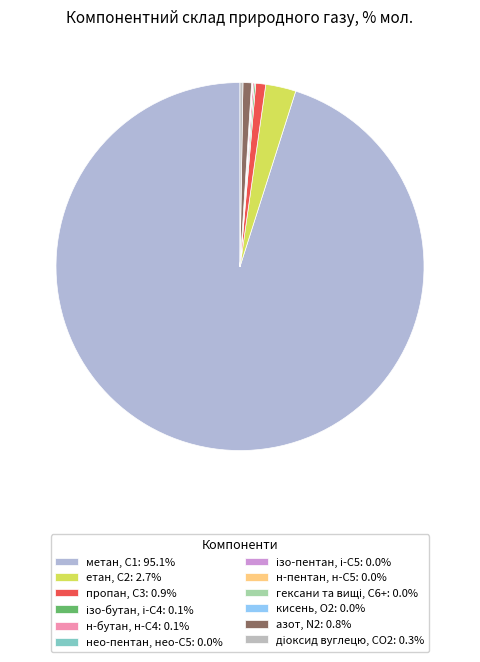

Is it true that азот, N2 is 1% of the pie?

True